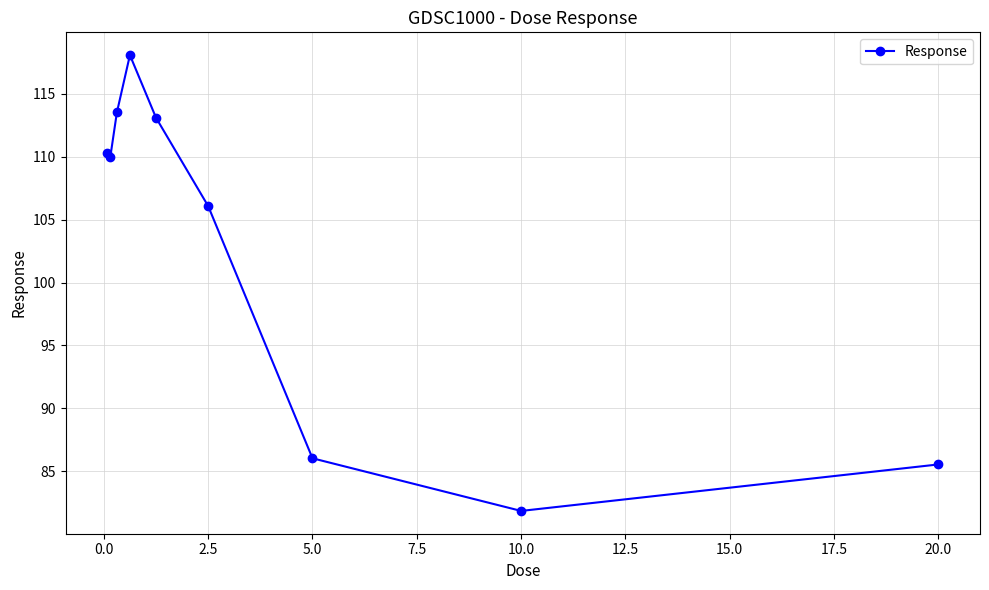

True or false: the data has more than 2 interior local peaks.

False